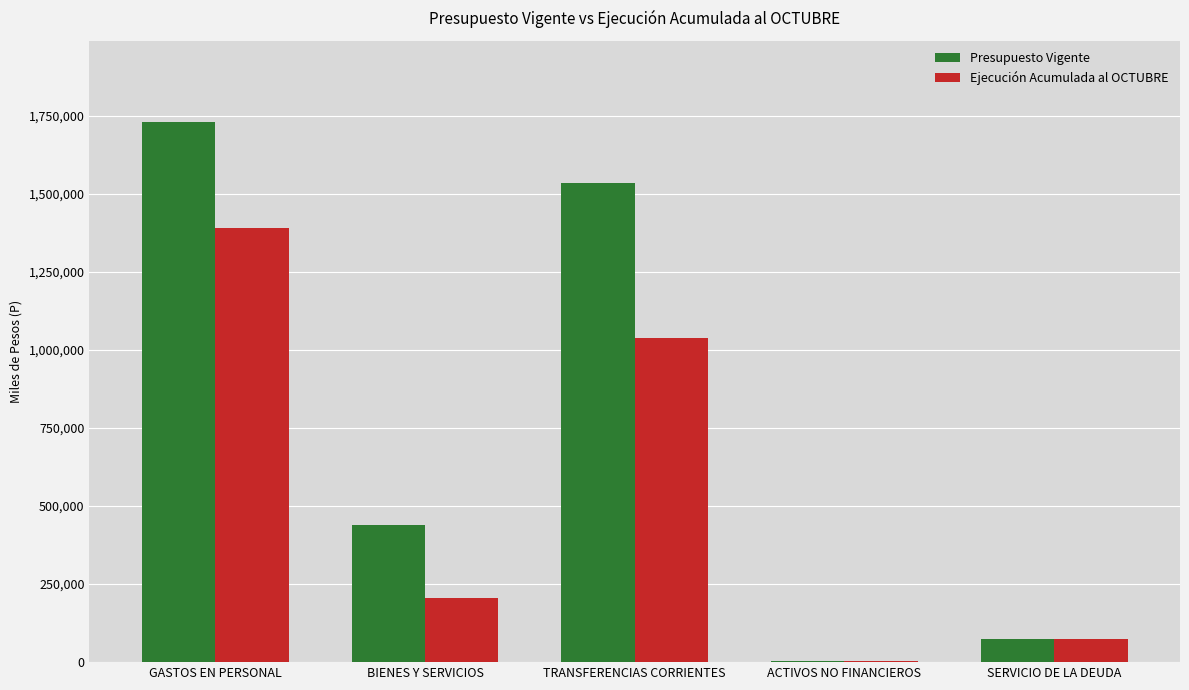

What is the sum of the Ejecución Acumulada al OCTUBRE values at TRANSFERENCIAS CORRIENTES and SERVICIO DE LA DEUDA?

1111044